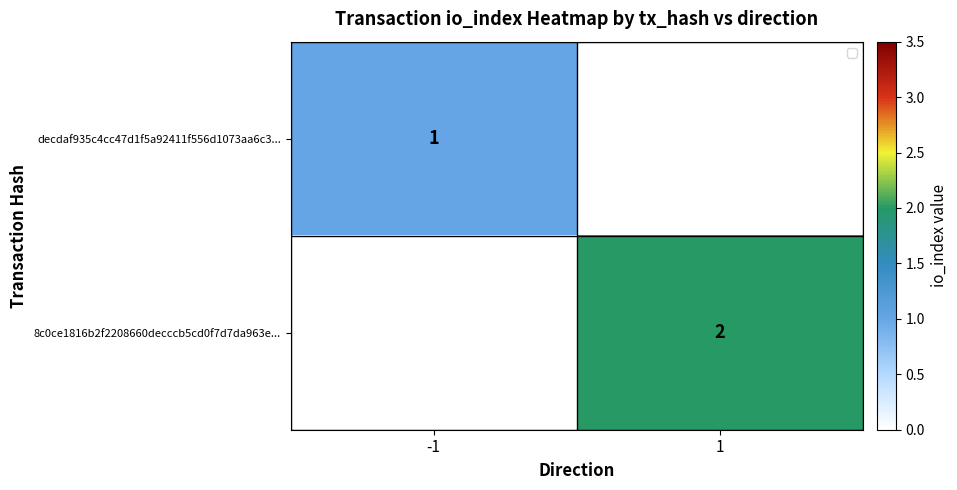

Is the value of decdaf935c4cc47d1f5a92411f556d1073aa6c3... at -1 greater than the value of 8c0ce1816b2f2208660decccb5cd0f7d7da963e... at 1?

No